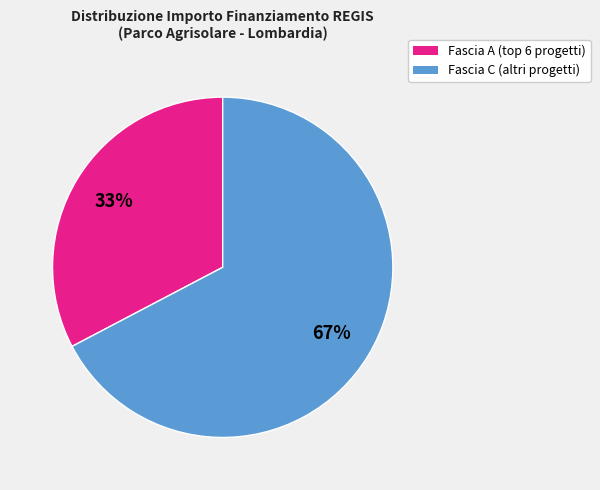

Is there a majority slice in this chart?

Yes